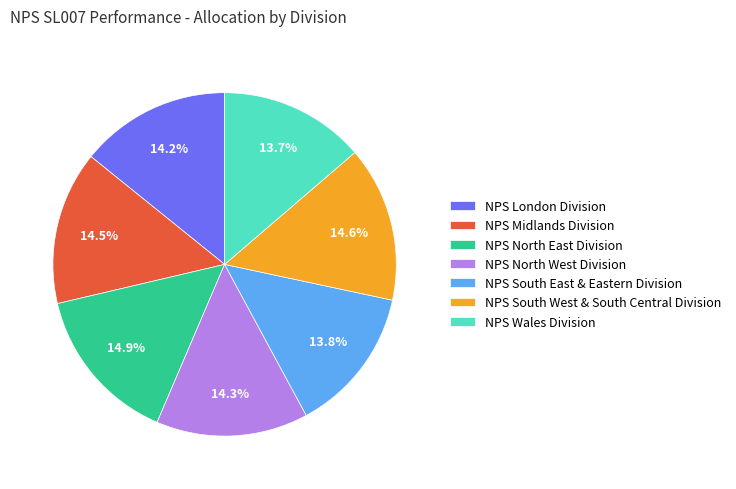

Does any single category account for the majority?

No